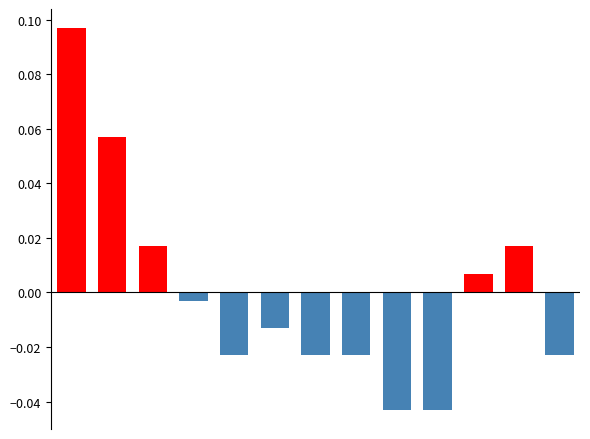

Count the number of data series in this chart.

1